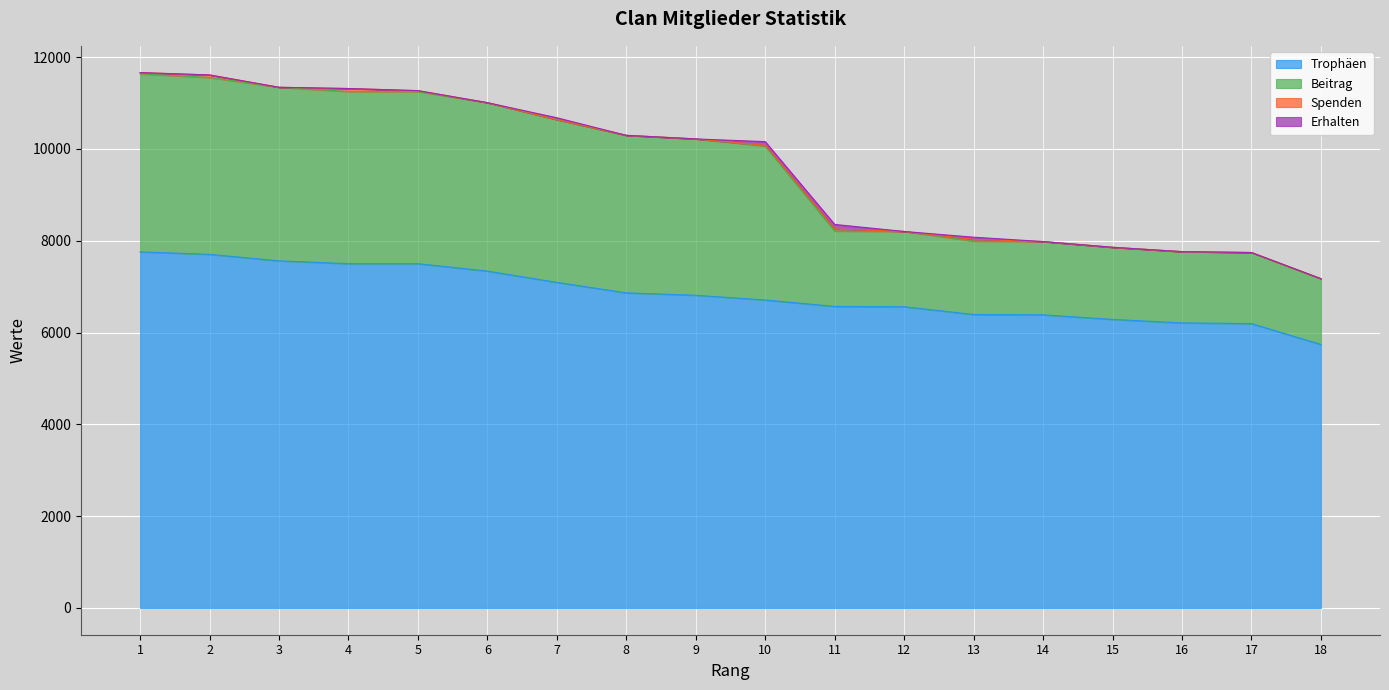

What is the difference between the maximum and second lowest values in the Trophäen series?

1562